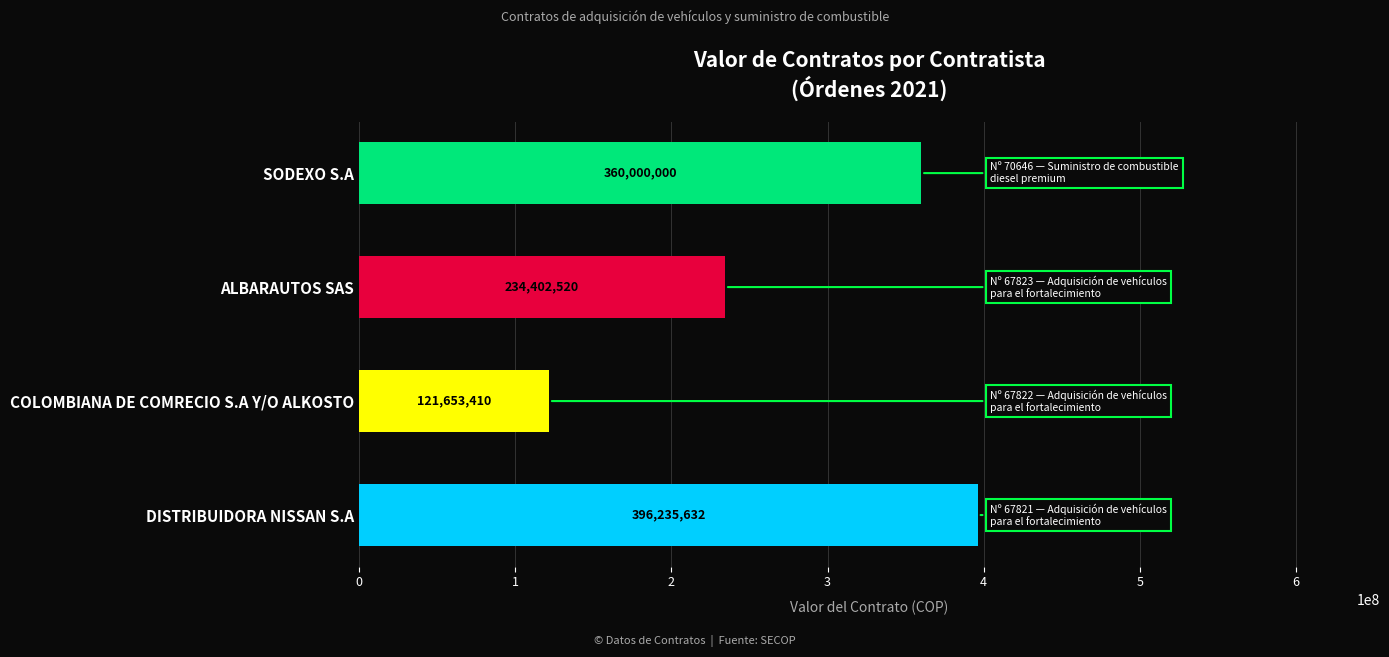

The value at COLOMBIANA DE COMRECIO S.A Y/O ALKOSTO is 121653410. True or false?

True